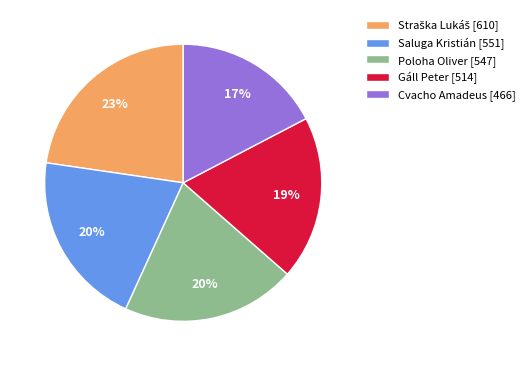

Does any single category account for the majority?

No